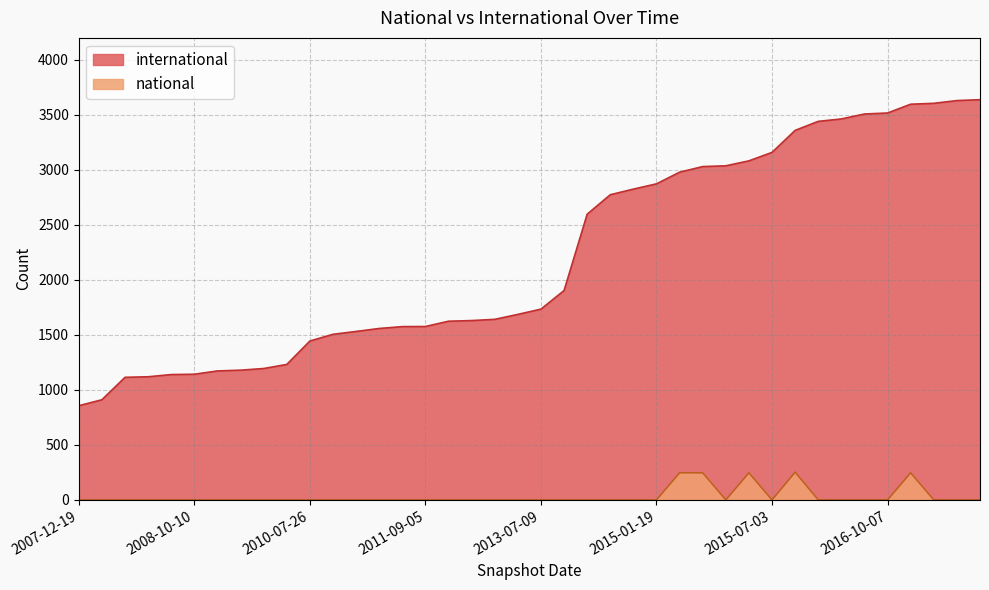

Reading left to right, list all the values displayed in this chart.

international: 856	910	1114	1119	1139	1142	1172	1179	1194	1231	1444	1505	1531	1558	1575	1576	1624	1630	1641	1686	1734	1903	2597	2774	2825	2873	2979	3030	3037	3082	3159	3359	3441	3463	3508	3517	3597	3605	3630	3638
national: 0	0	0	0	0	0	0	0	0	0	0	0	0	0	0	0	0	0	0	0	0	0	0	0	0	0	246	246	0	246	0	252	0	0	0	0	246	0	0	0